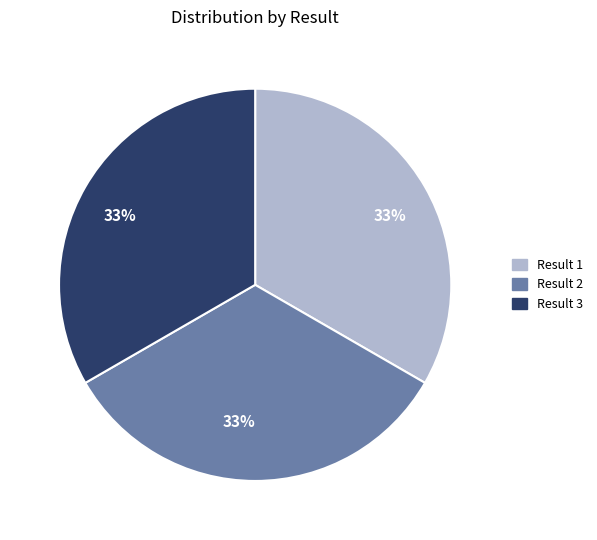

Does any single category account for the majority?

No